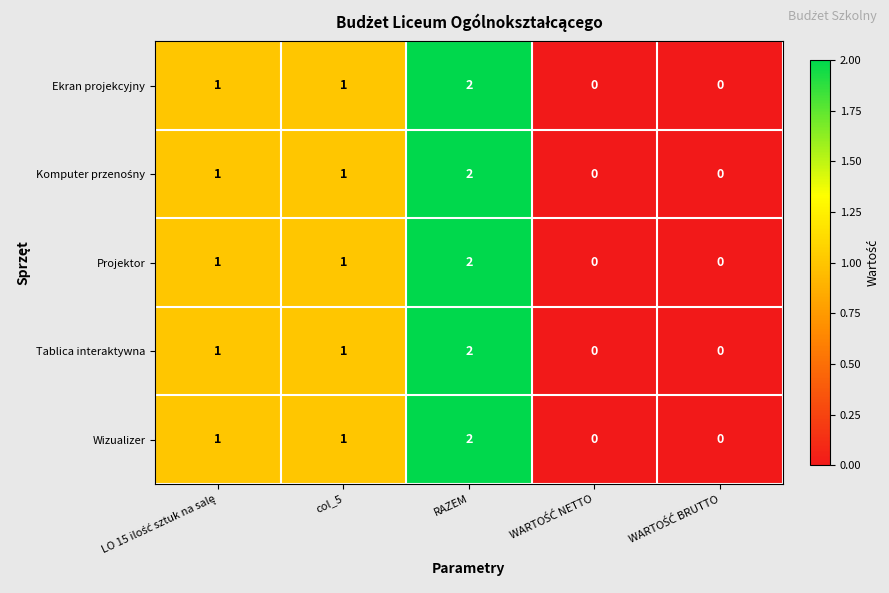

The Projektor series shows 2 at RAZEM. True or false?

True